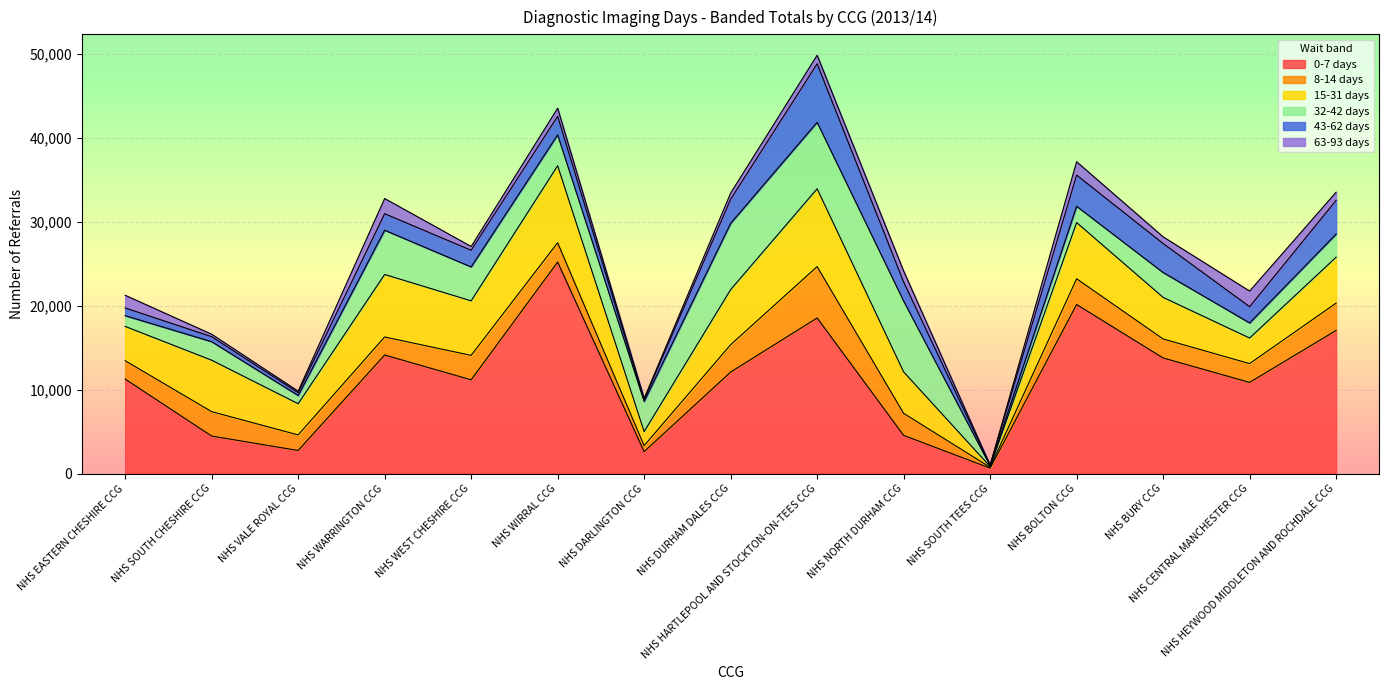

Between NHS HARTLEPOOL AND STOCKTON-ON-TEES CCG and NHS NORTH DURHAM CCG, which is larger?

NHS HARTLEPOOL AND STOCKTON-ON-TEES CCG